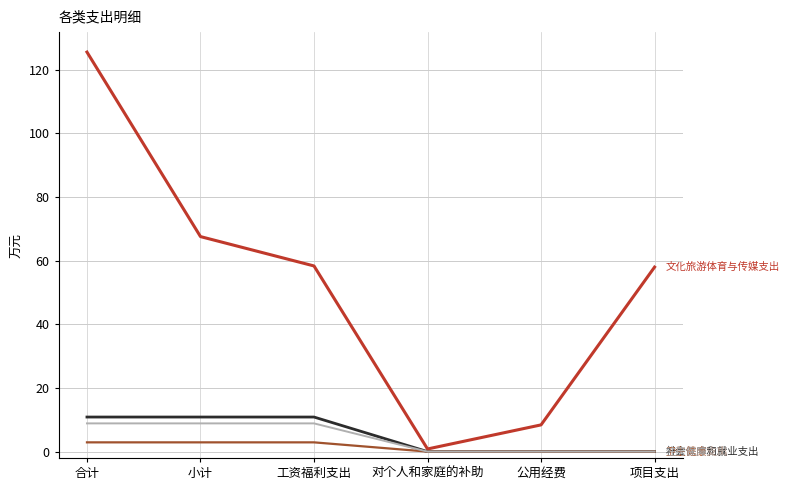

What position from the left is 项目支出?

6